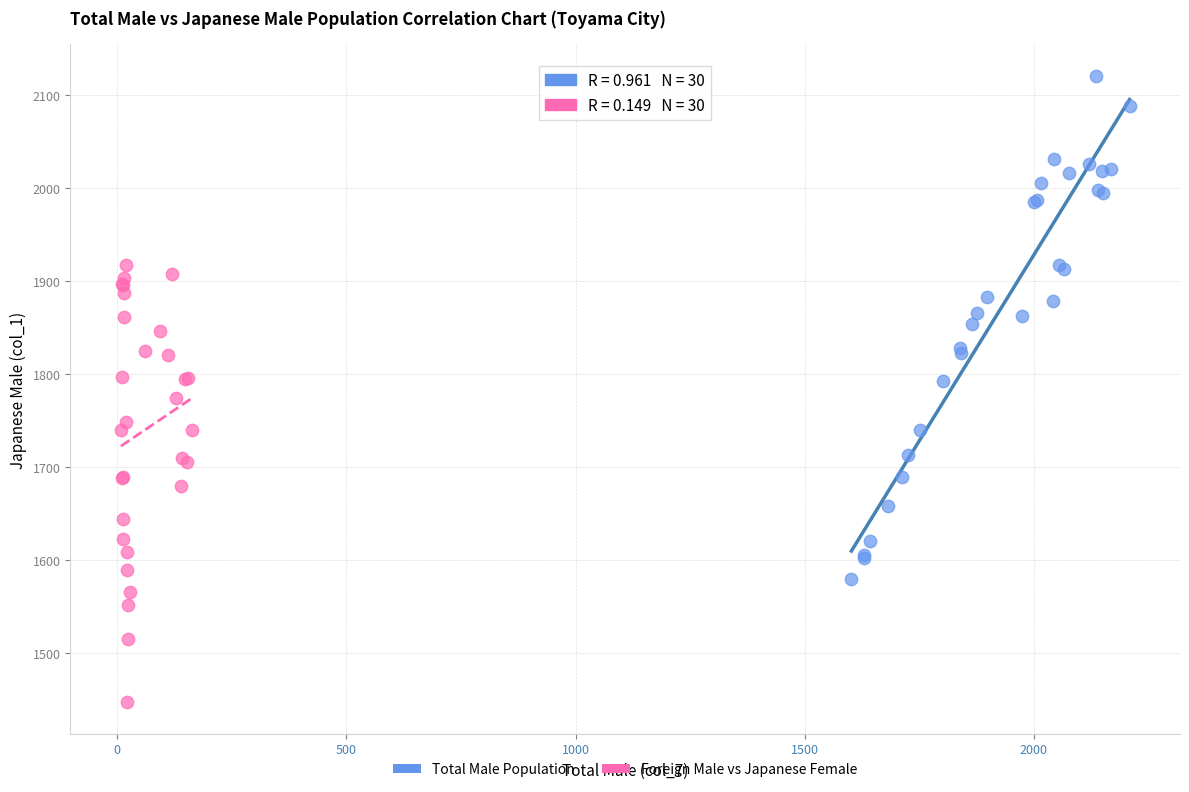

Which series contains the highest Y value?

Total Male Population